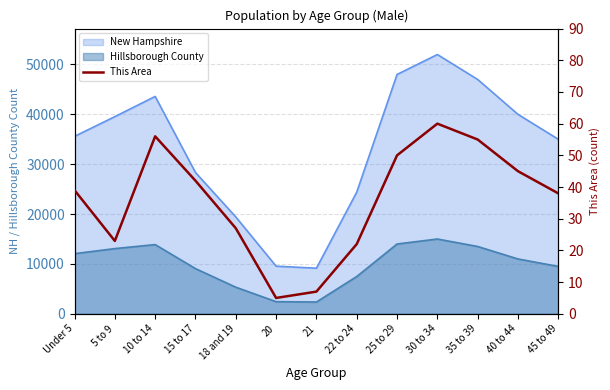

At which category does the chart reach its peak across all series?

30 to 34